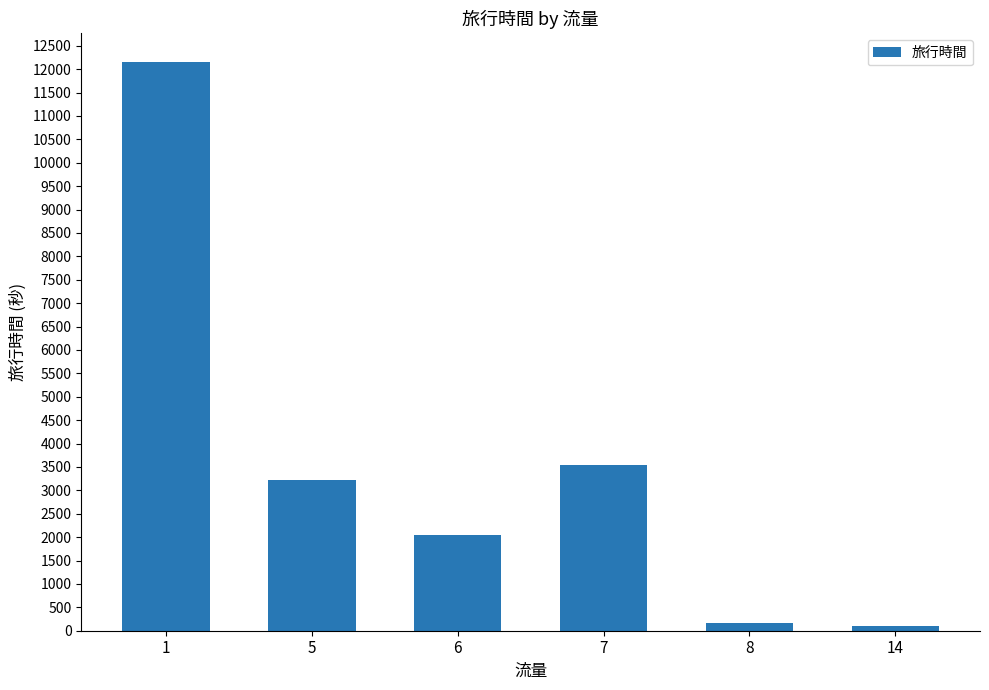

What is the ratio of the value at 5 to the value at 1?

0.3